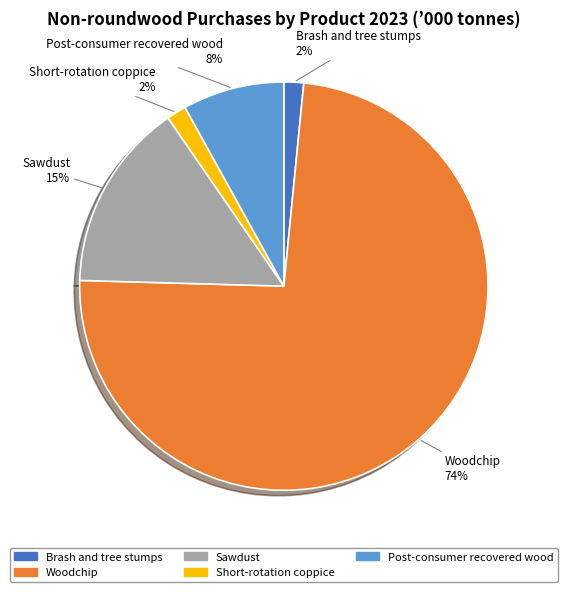

What percentage is the Post-consumer recovered wood slice, to the nearest percent?

8%